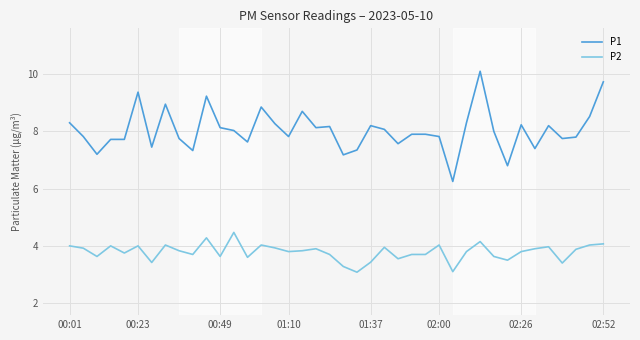

Rank the series by their average value, from lowest to highest.

P2, P1